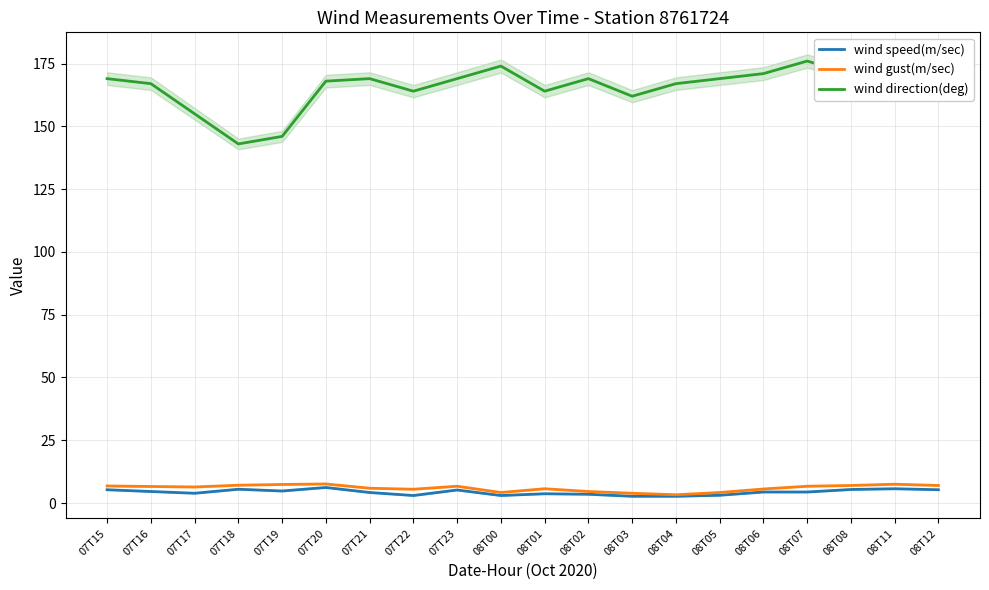

What is the sum of all wind gust(m/sec) values?

119.7